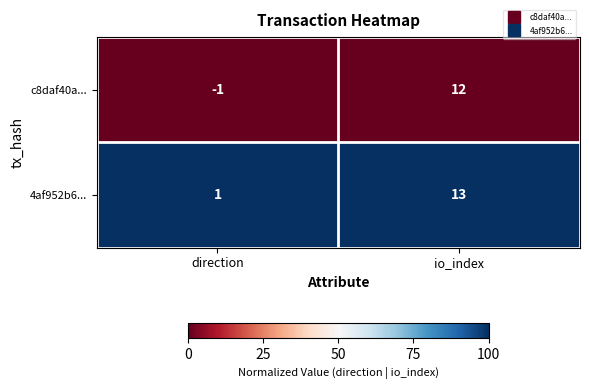

Reading right to left, extract all data points from this chart.

c8daf40a...: 12	-1
4af952b6...: 13	1